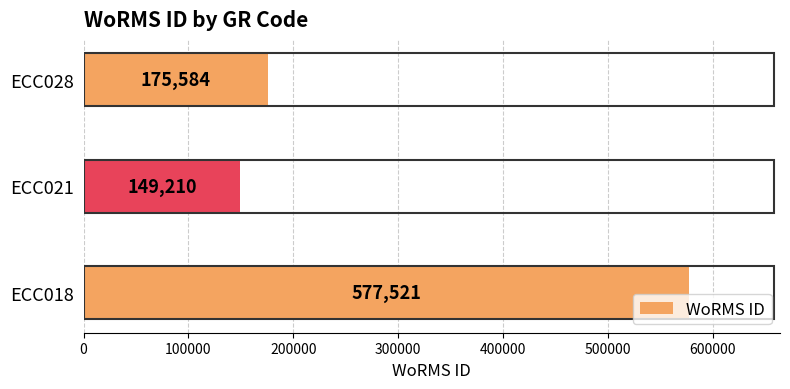

What is the sum of the values at ECC018 and ECC028?

753105